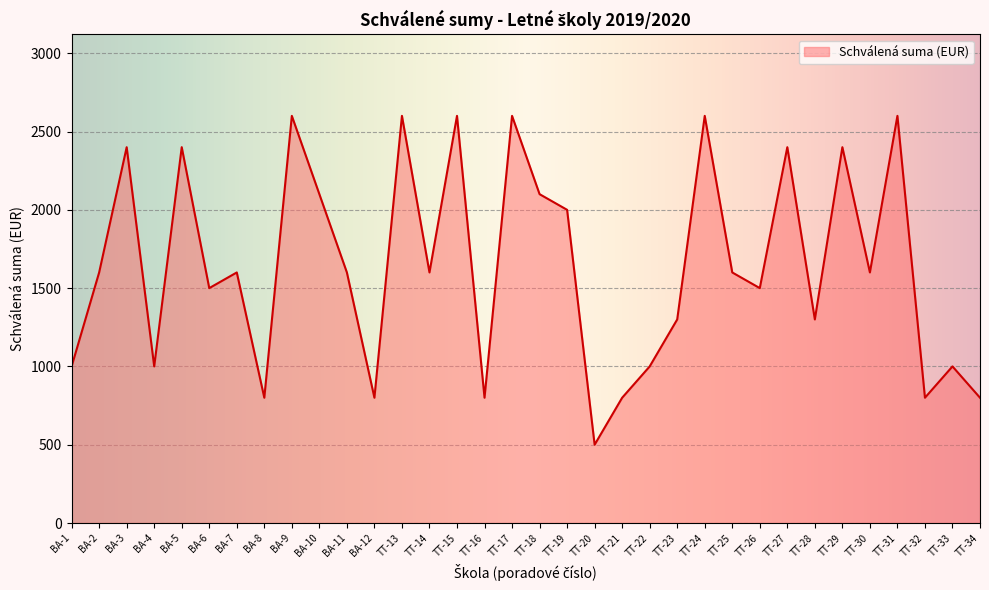

What is the difference between the maximum and minimum values?

2100